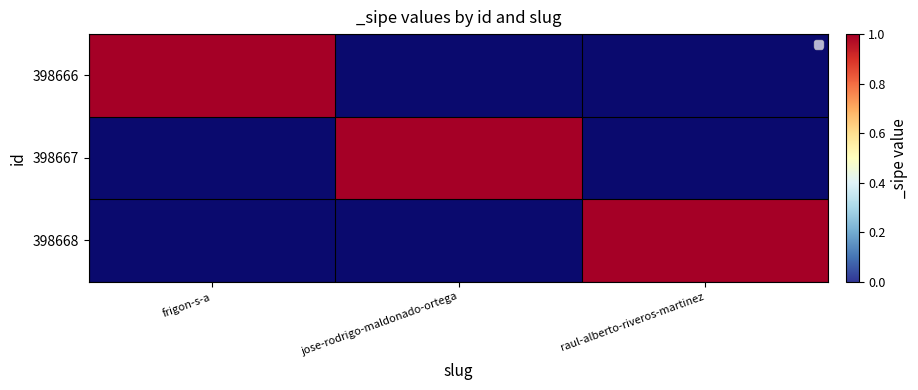

Is it true that 398667 equals 0 at raul-alberto-riveros-martinez?

True